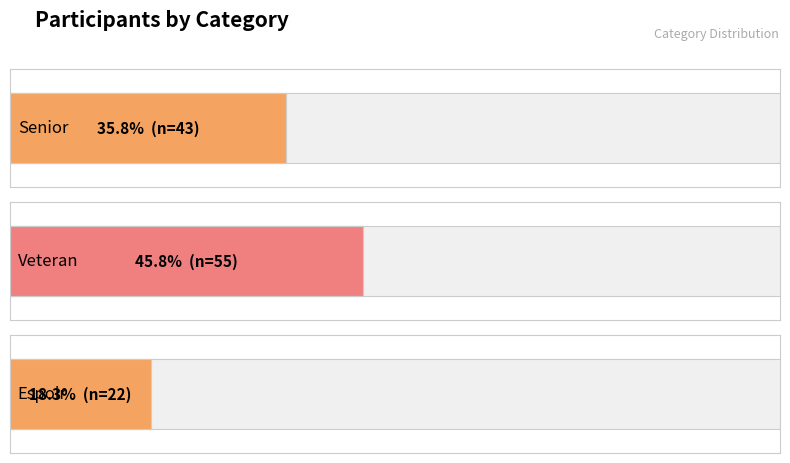

Is it true that the value at Veteran is 55?

True